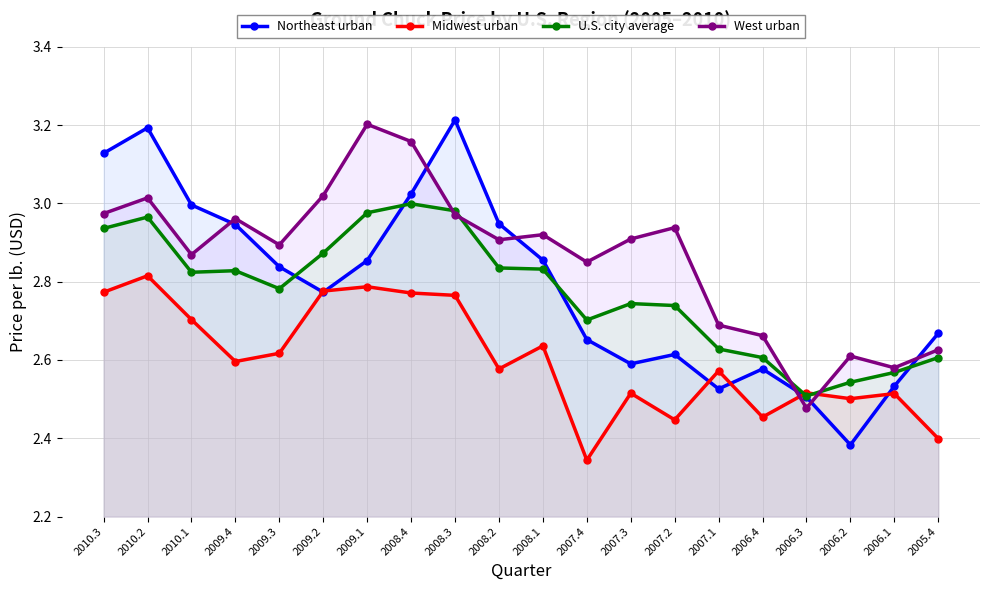

Where is the first local minimum for U.S. city average?

2010.1